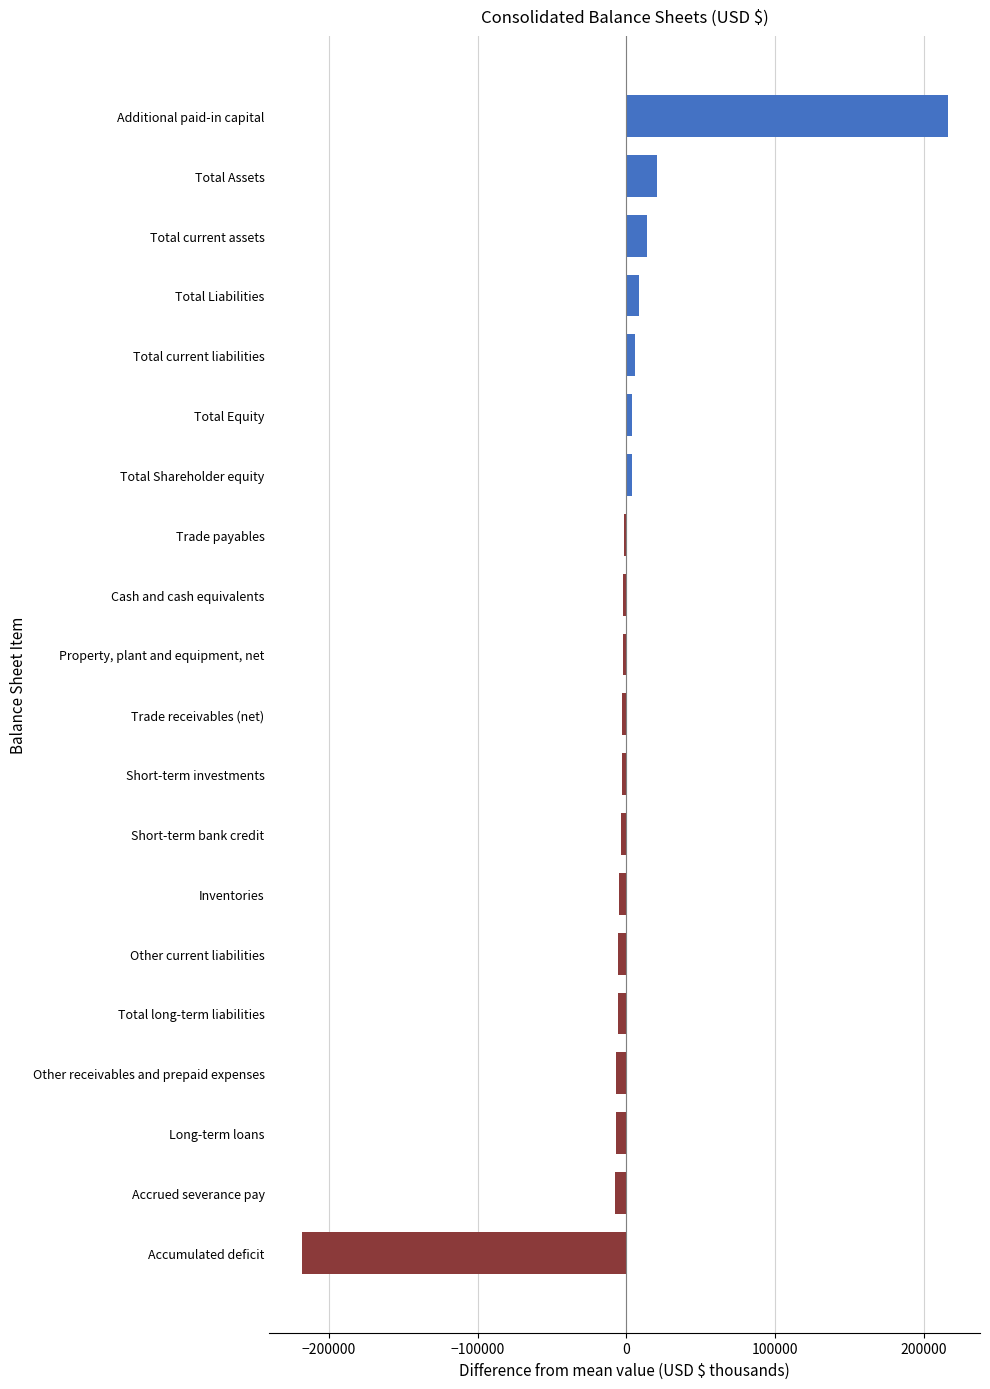

The value of Dec. 31, 2015 at Other current liabilities is 2724. True or false?

True